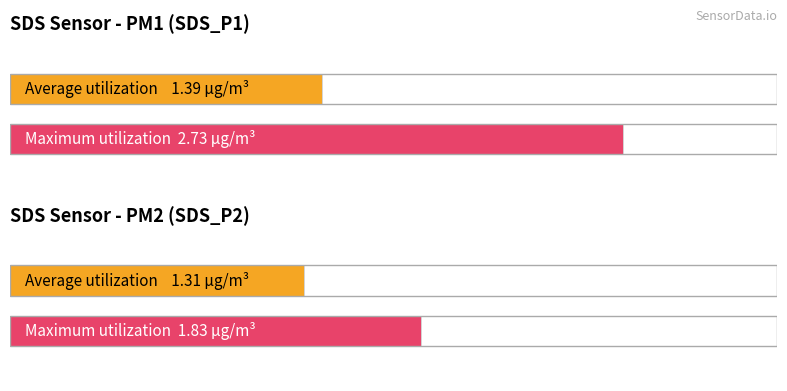

What is the greatest value displayed?

2.7